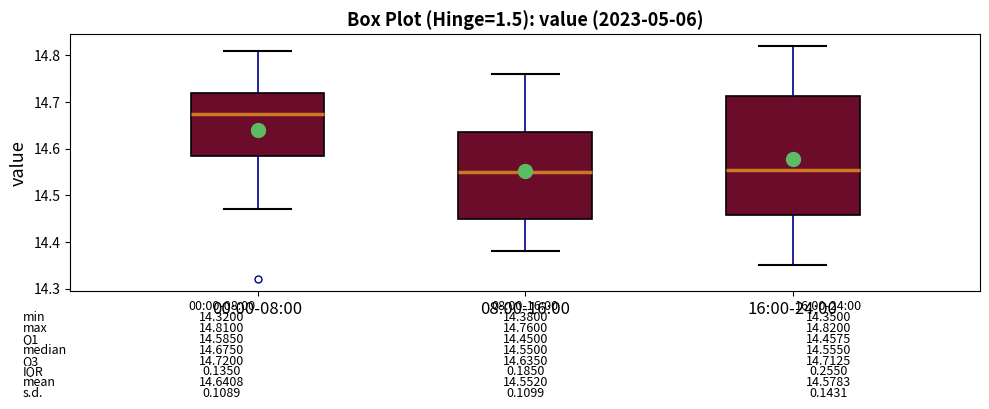

Which box is the tallest, from its lower edge to its upper edge?

16:00-24:00